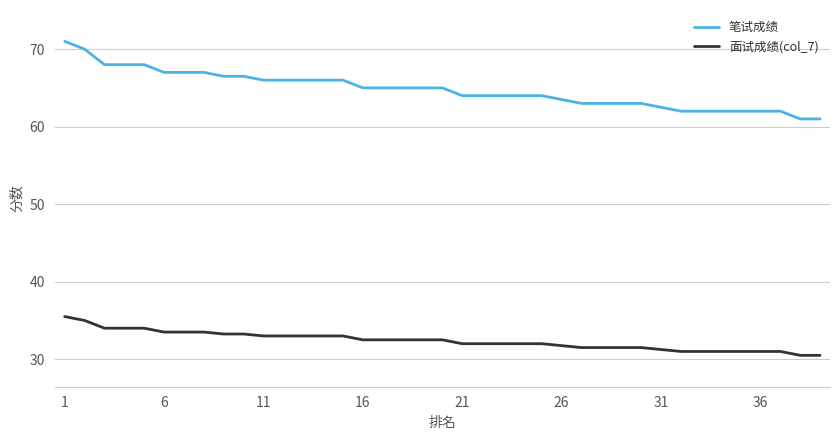

Does the chart have visible grid lines?

Yes